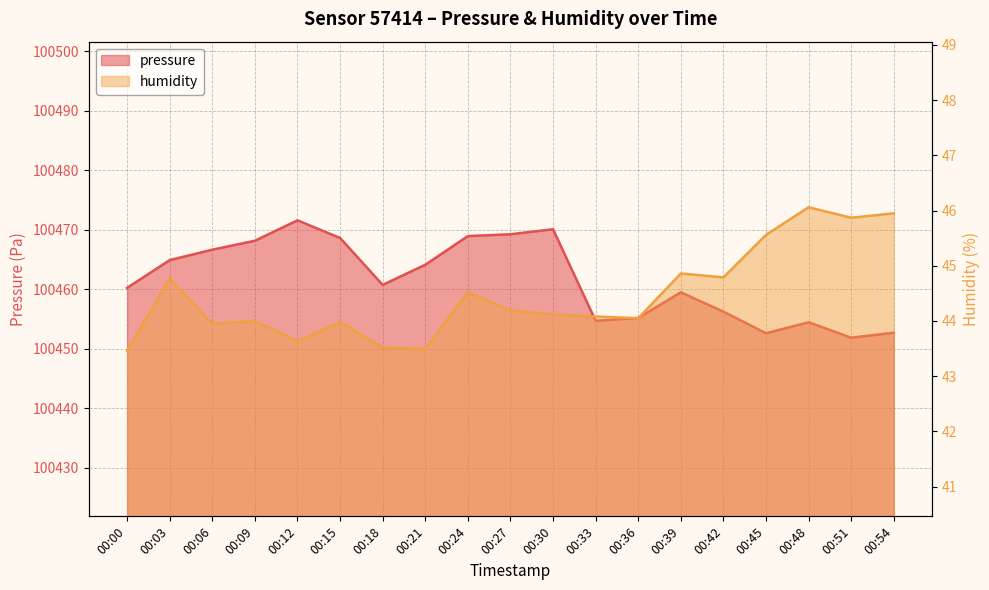

Is it true that pressure equals 142231.7 at 00:54?

False